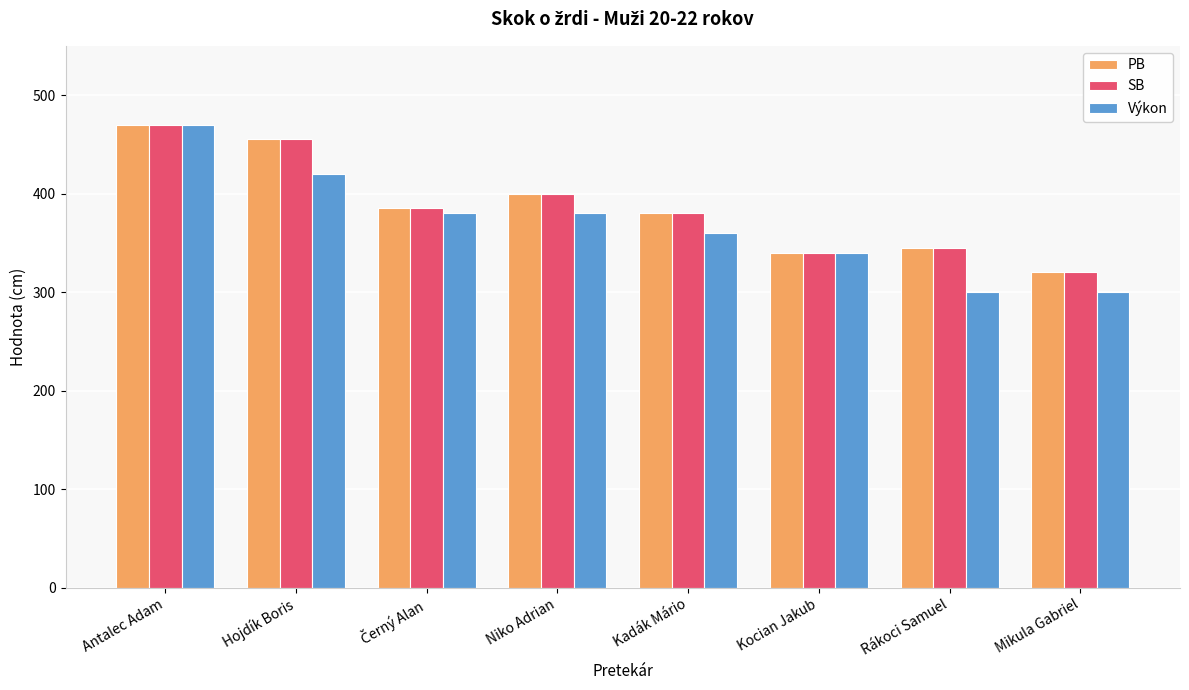

What is the sum of all Výkon values?

2950